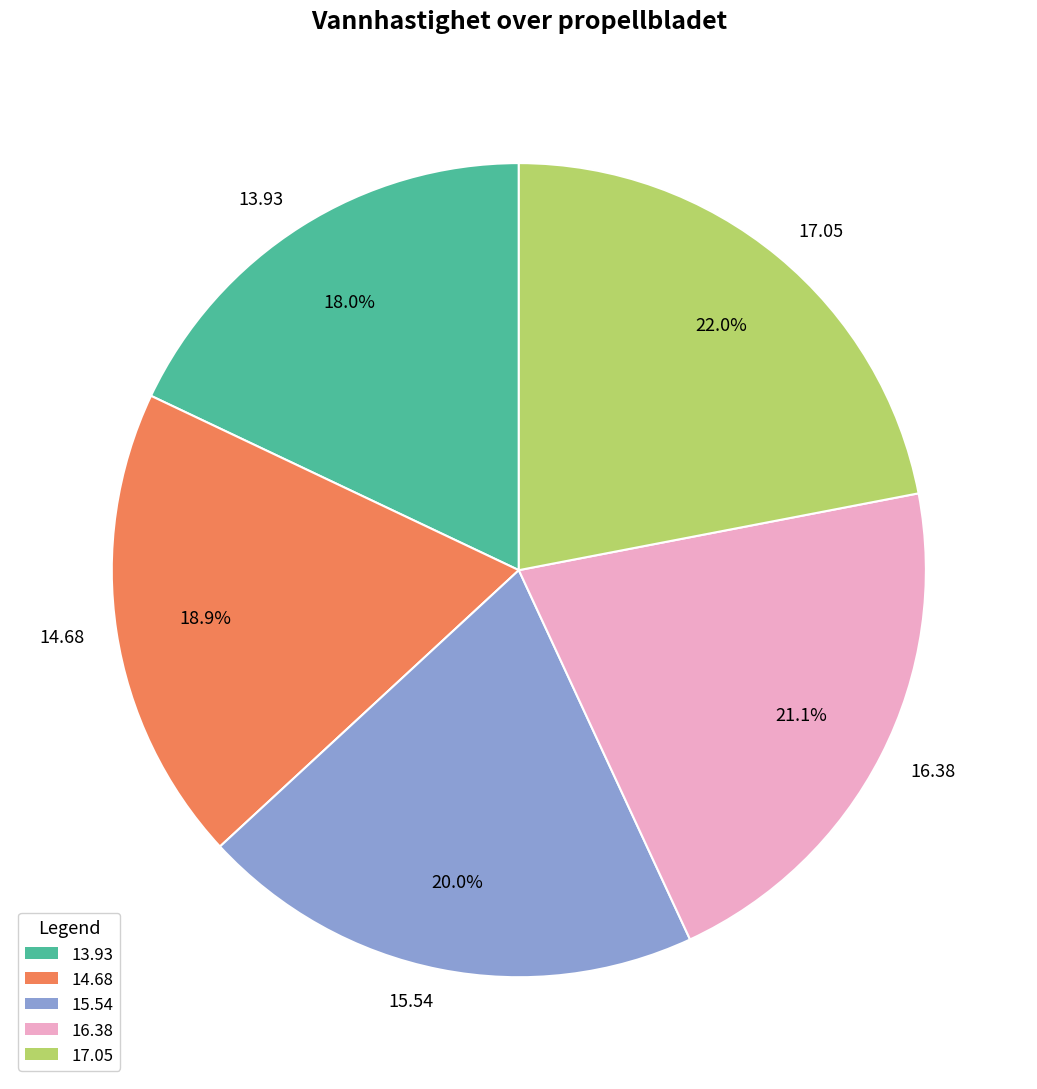

How many slices are in this pie chart?

5